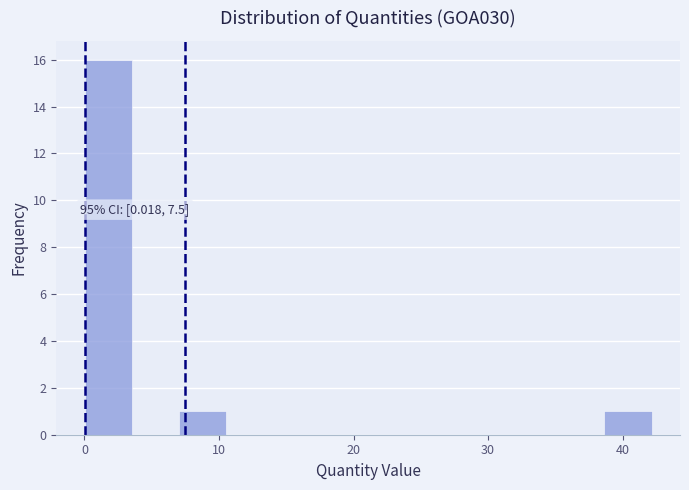

Read against the x-axis, roughly where is the centre of the tallest bar?

2